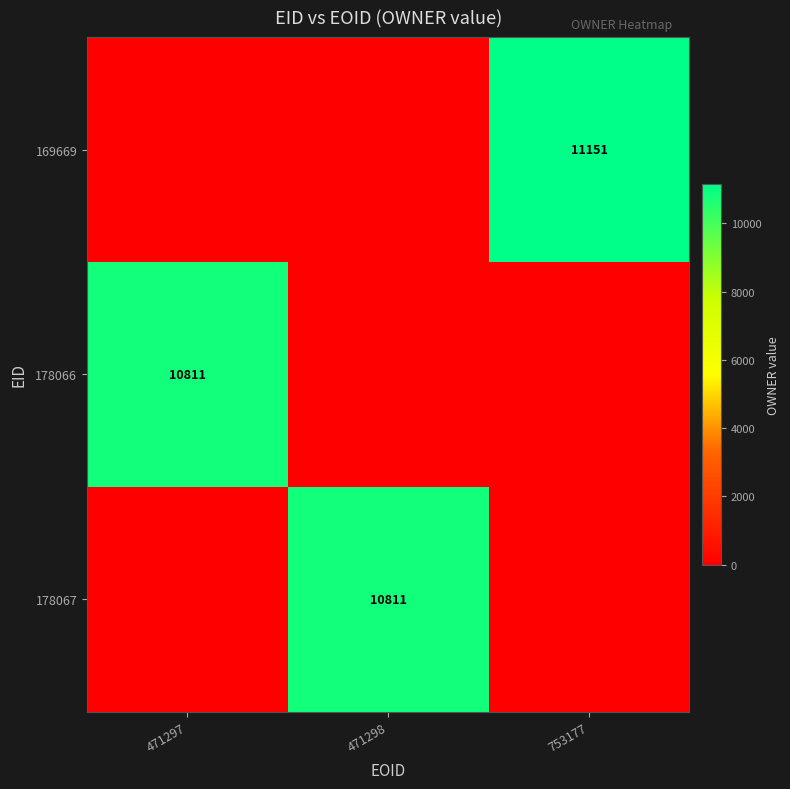

How many 178066 values are between 0 and 10811?

3